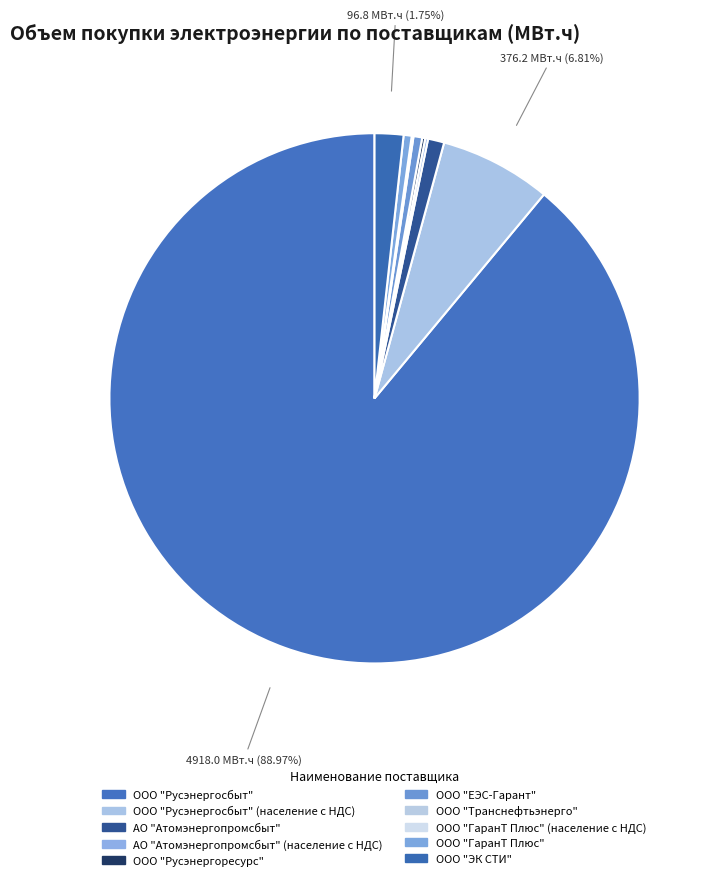

Does any single category account for the majority?

Yes